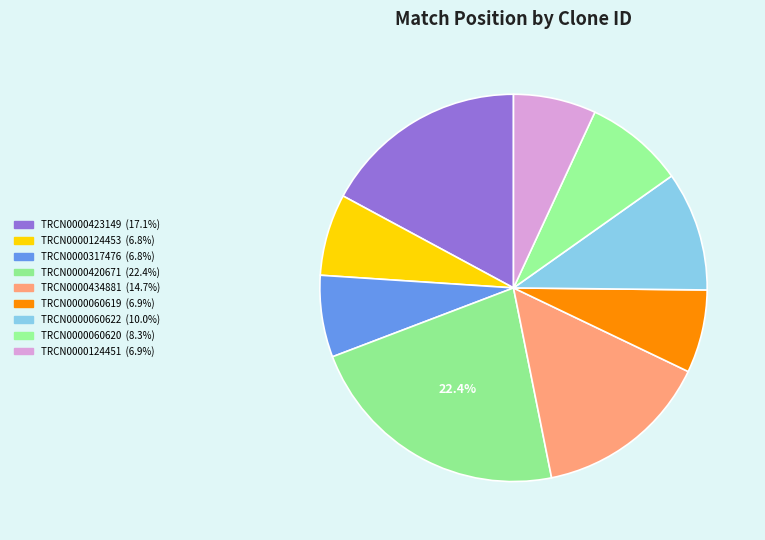

Approximately how many times larger is the value at TRCN0000124453 compared to TRCN0000124451?

1.0